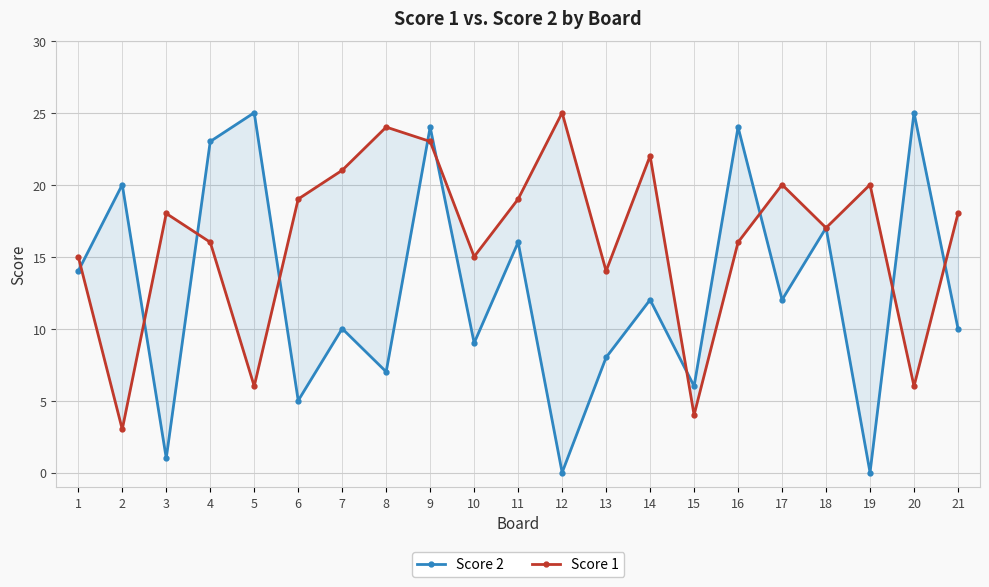

What are all the series names shown in the legend?

Score 2, Score 1